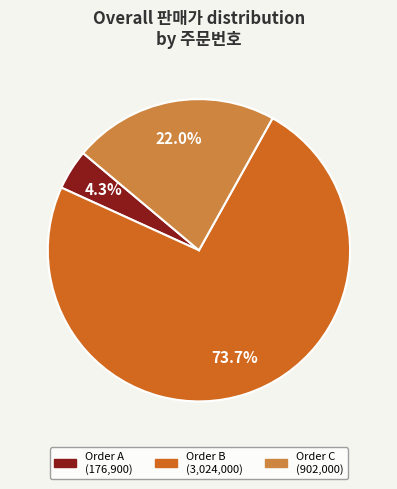

Rank the categories by value from lowest to highest.

Order A (176,900), Order C (902,000), Order B (3,024,000)